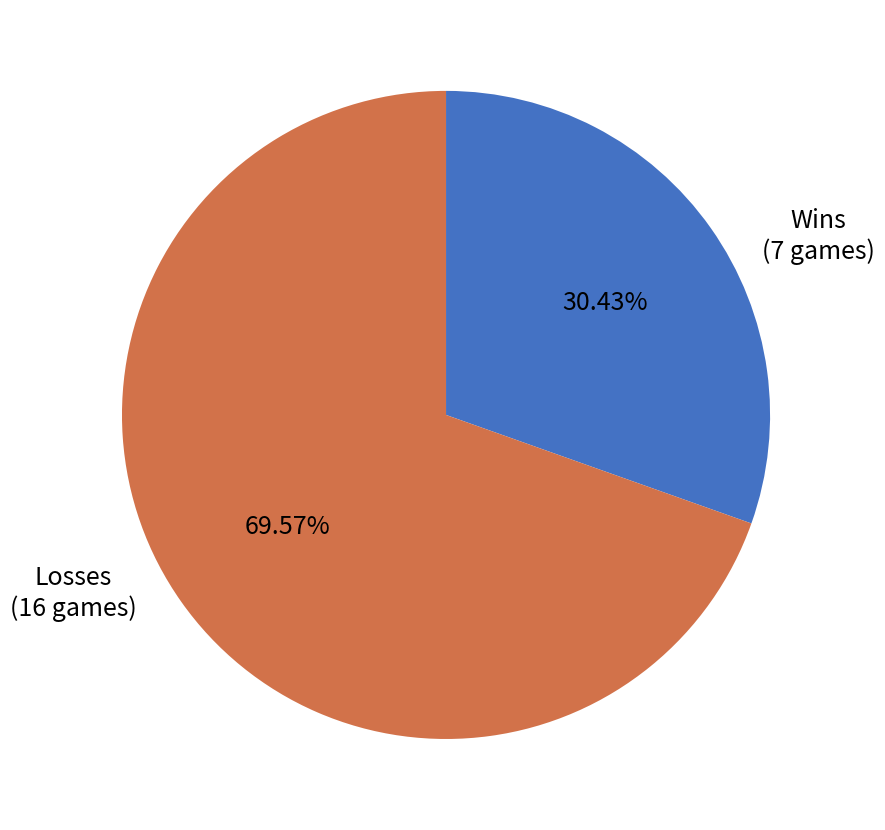

Does any single category account for the majority?

Yes